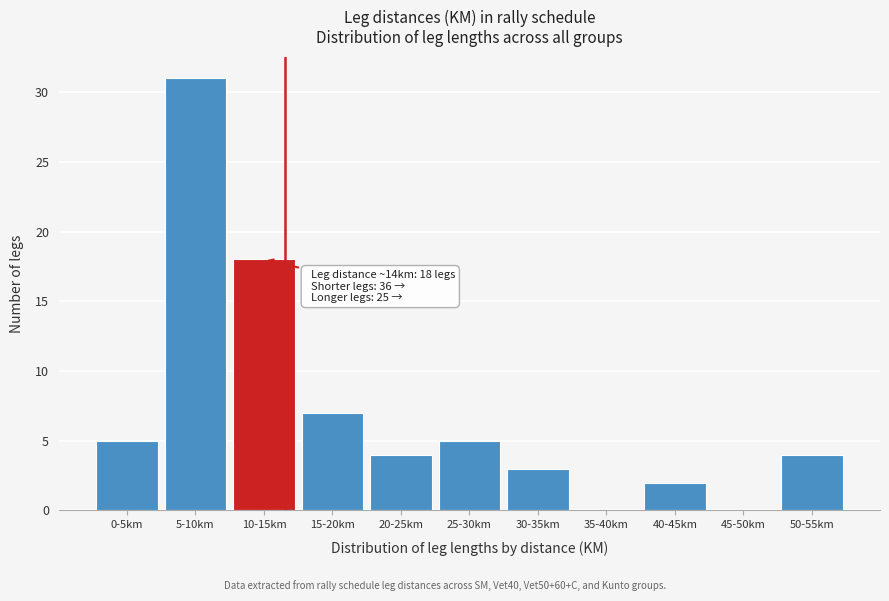

Reading left to right, extract all data points from this chart.

0-5km=5	5-10km=31	10-15km=18	15-20km=7	20-25km=4	25-30km=5	30-35km=3	35-40km=0	40-45km=2	45-50km=0	50-55km=4